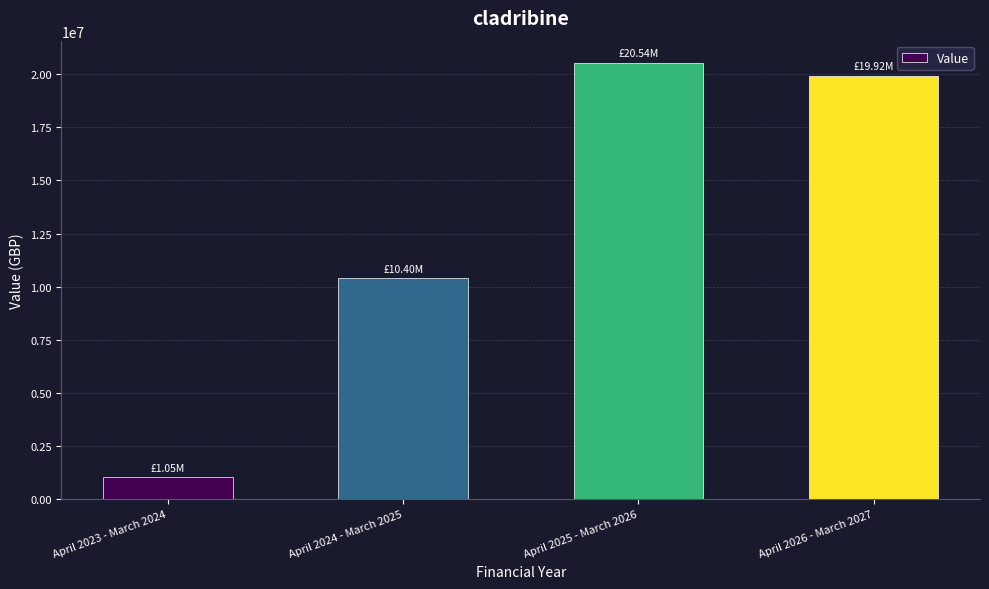

Approximately how many times larger is the value at April 2023 - March 2024 compared to April 2026 - March 2027?

0.1